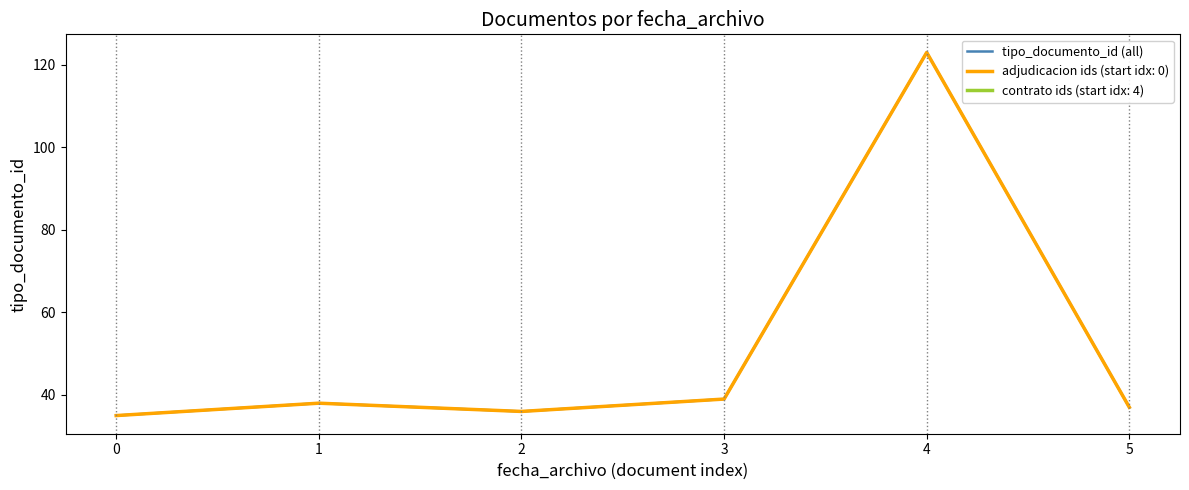

Reading right to left, transcribe all the data shown in this chart.

5=37	4=123	3=39	2=36	1=38	0=35